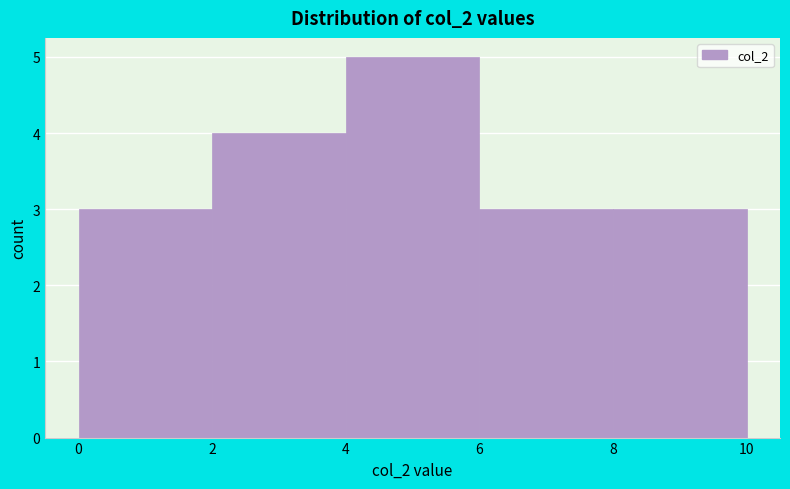

Reading left to right, transcribe this chart: for each bar, give the range it covers on the x-axis and its height. The values are not printed on the chart, so give them approximately, as read against the axis.

0 to 2: 3
2 to 4: 4
4 to 6: 5
6 to 8: 3
8 to 10: 3